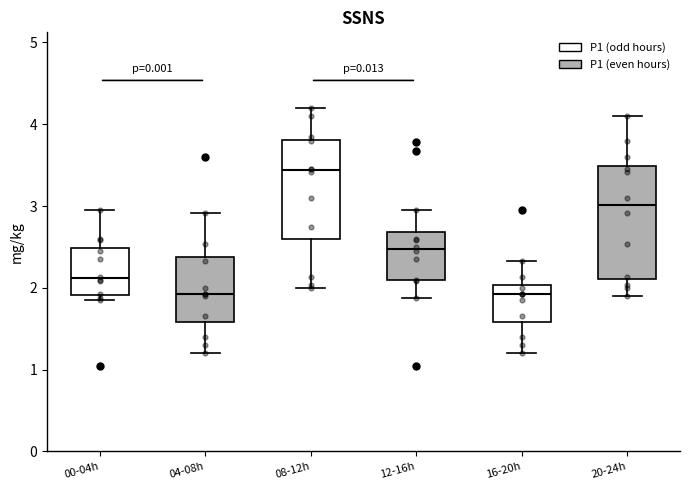

Where is the upper edge of the box for 00-04h on the y-axis? The values are not printed on the chart, so give them approximately, as read against the axis.

2.5